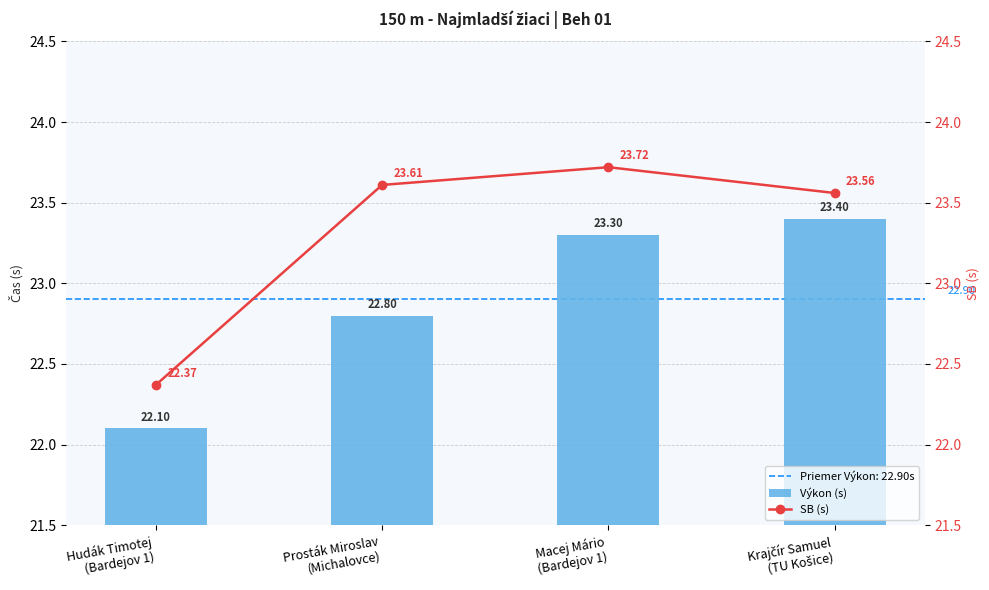

Reading left to right, extract all data points from this chart.

Výkon (s): Hudák Timotej
(Bardejov 1)=22.1	Prosták Miroslav
(Michalovce)=22.8	Macej Mário
(Bardejov 1)=23.3	Krajčír Samuel
(TU Košice)=23.4
SB (s): Hudák Timotej
(Bardejov 1)=22.4	Prosták Miroslav
(Michalovce)=23.6	Macej Mário
(Bardejov 1)=23.7	Krajčír Samuel
(TU Košice)=23.6